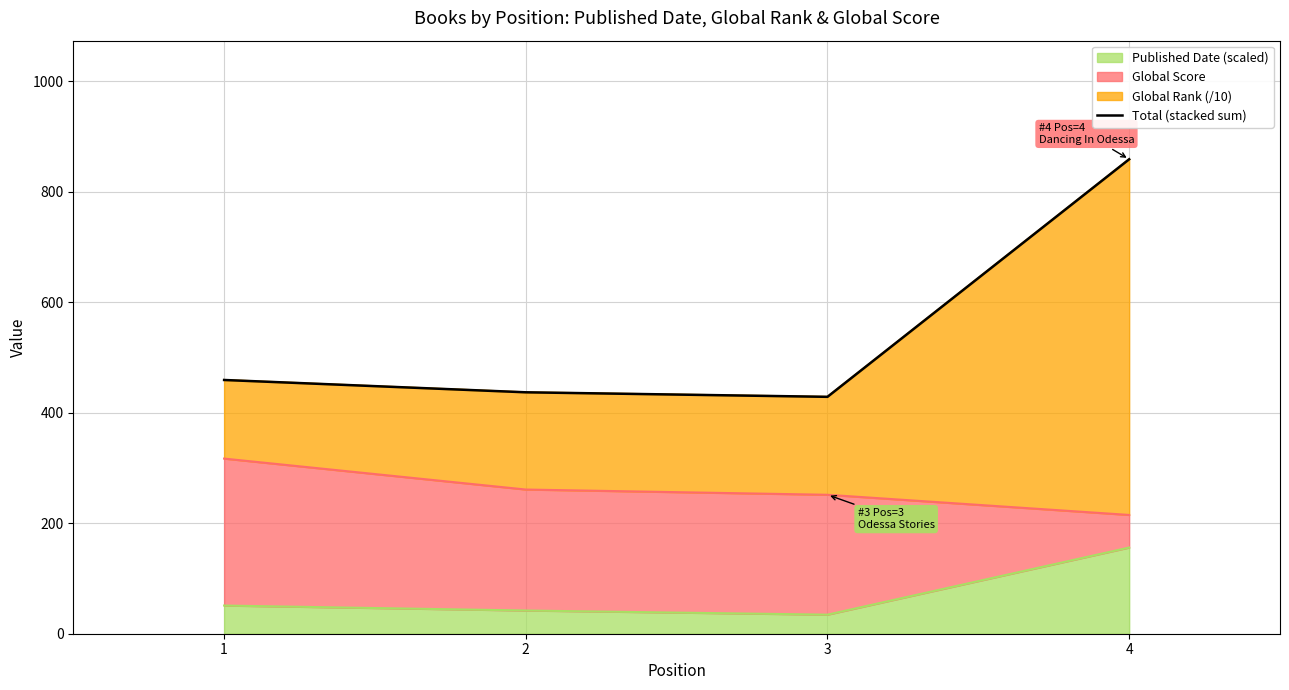

Between 1 and 3, which is larger?

1